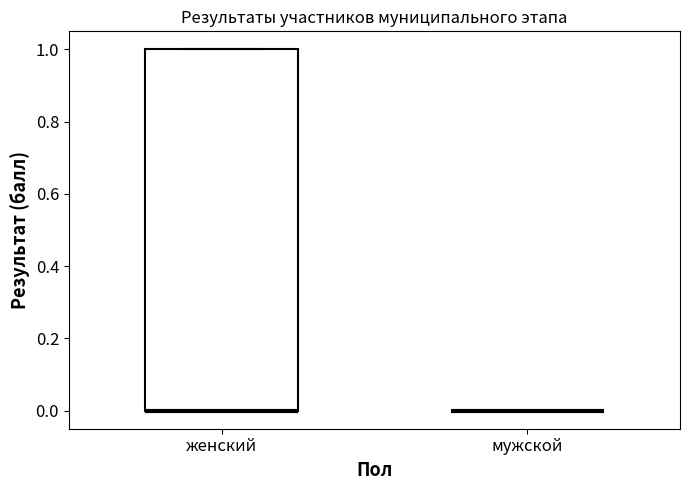

Where is the upper edge of the box for женский on the y-axis? The values are not printed on the chart, so give them approximately, as read against the axis.

1